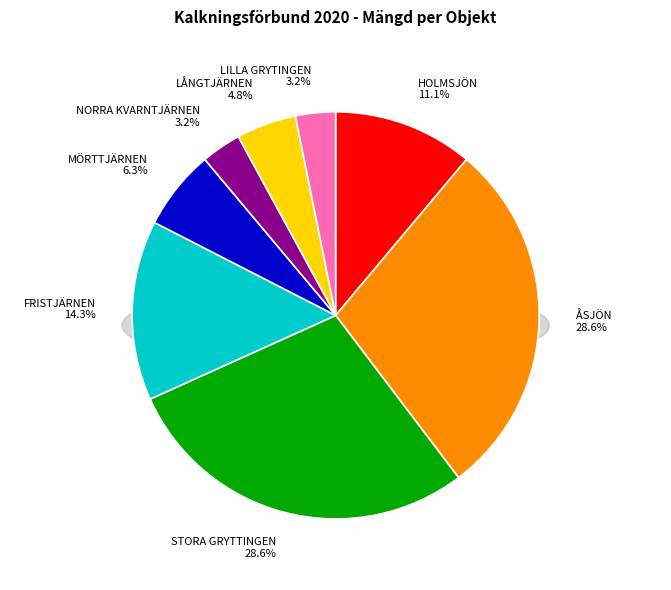

To the nearest percent, what is the combined percentage of STORA GRYTTINGEN and LÅNGTJÄRNEN?

33%